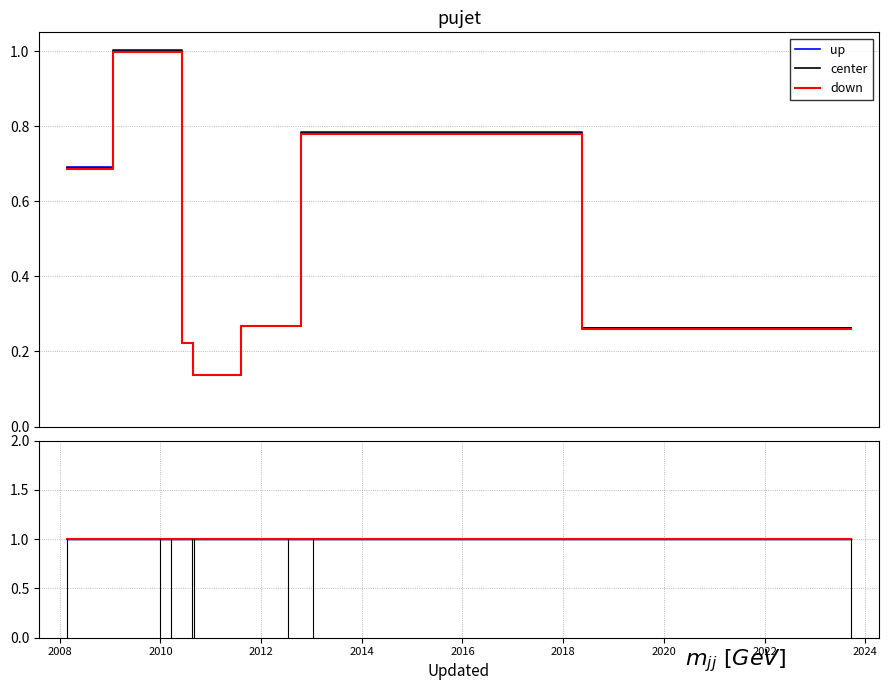

Count the number of data series in this chart.

3